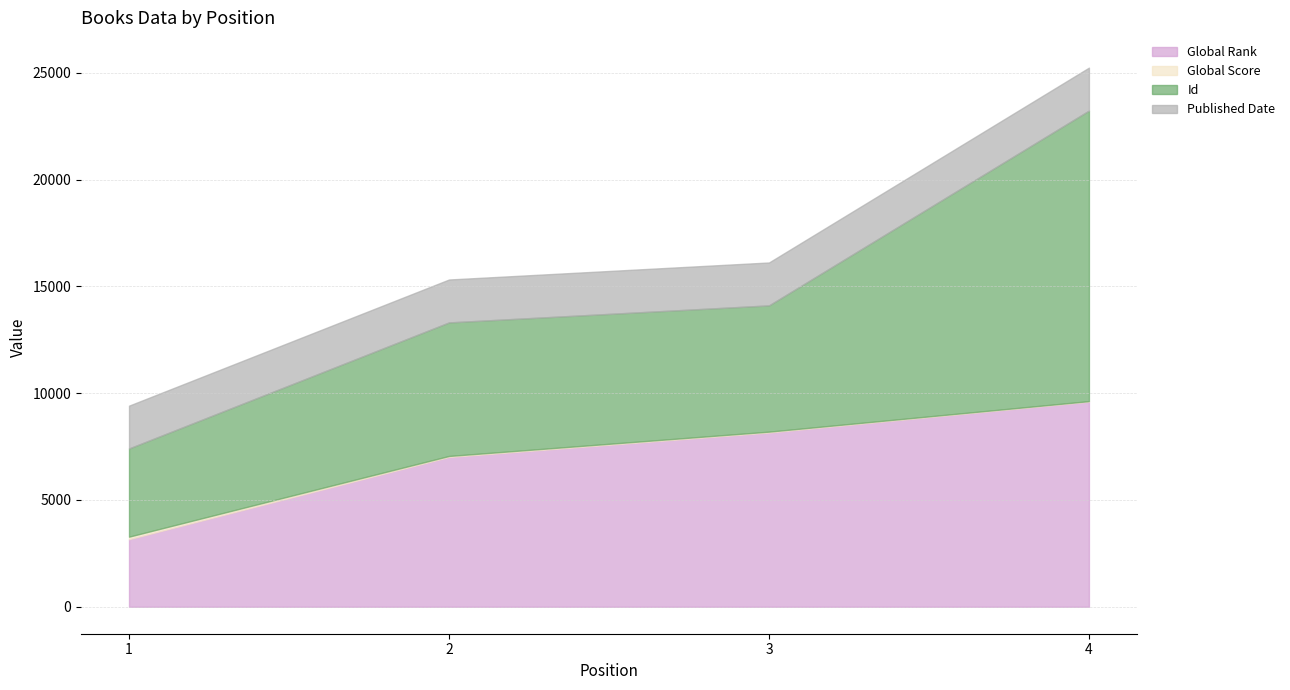

What is the value of the Global Score point at the 2nd from the left?

48